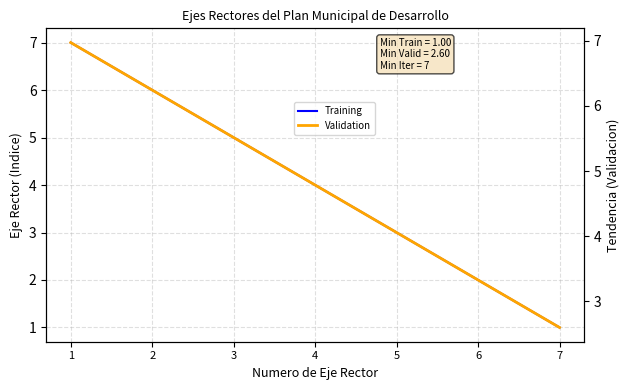

What is the value of the 2nd point from the left?

6